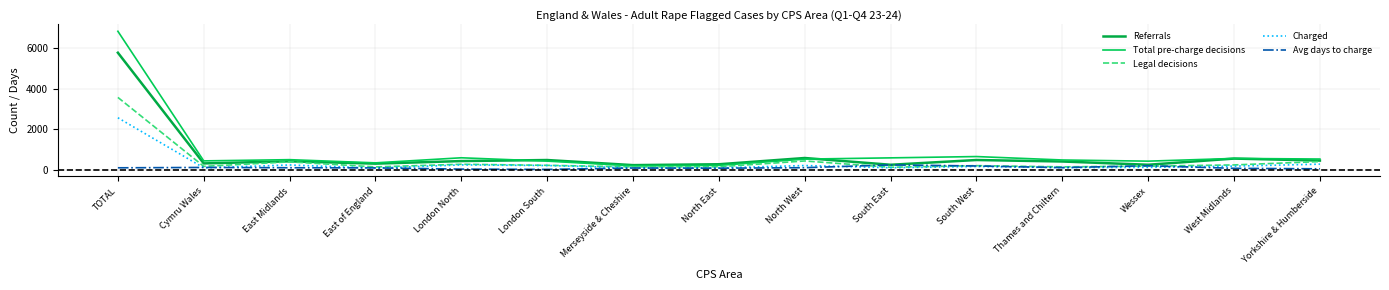

Which series changed the most between London North and Wessex?

Referrals